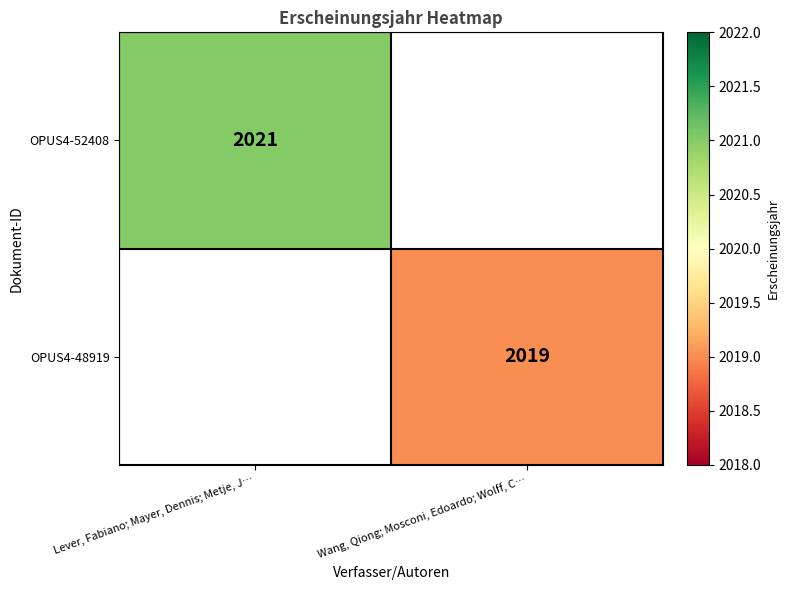

Between Wang, Qiong; Mosconi, Edoardo; Wolff, C… and Lever, Fabiano; Mayer, Dennis; Metje, J…, which is larger?

Lever, Fabiano; Mayer, Dennis; Metje, J…